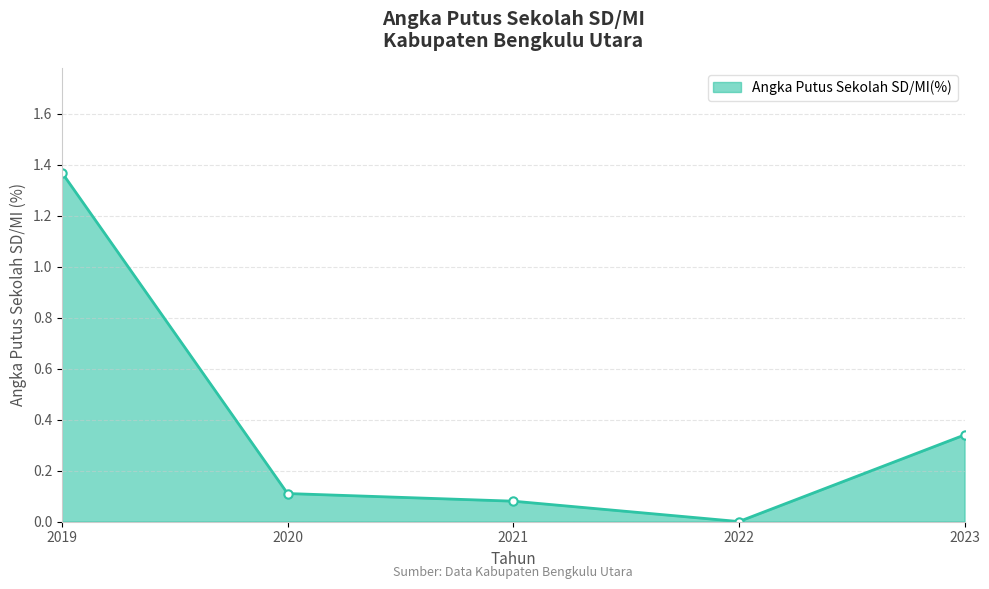

Between 2021 and 2023, which is larger?

2023